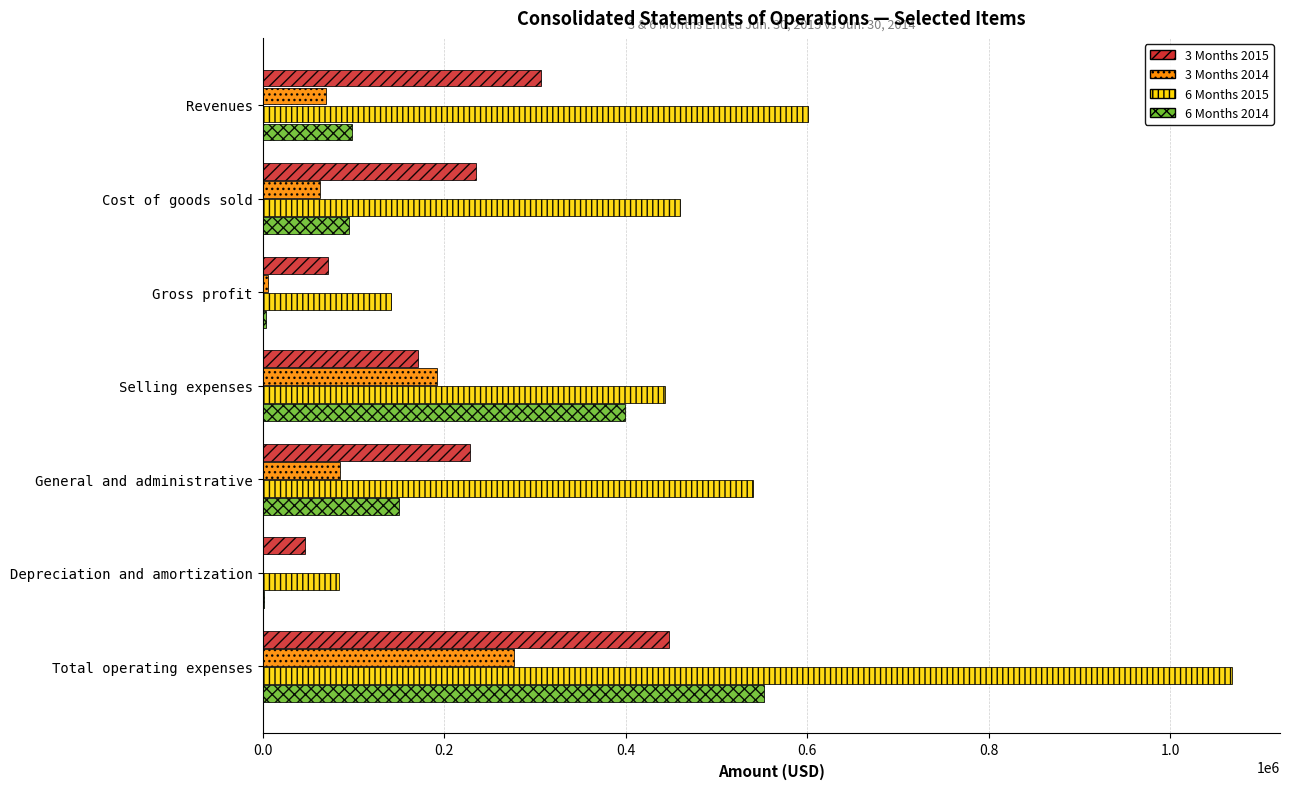

Which category has the highest value across all series?

Total operating expenses